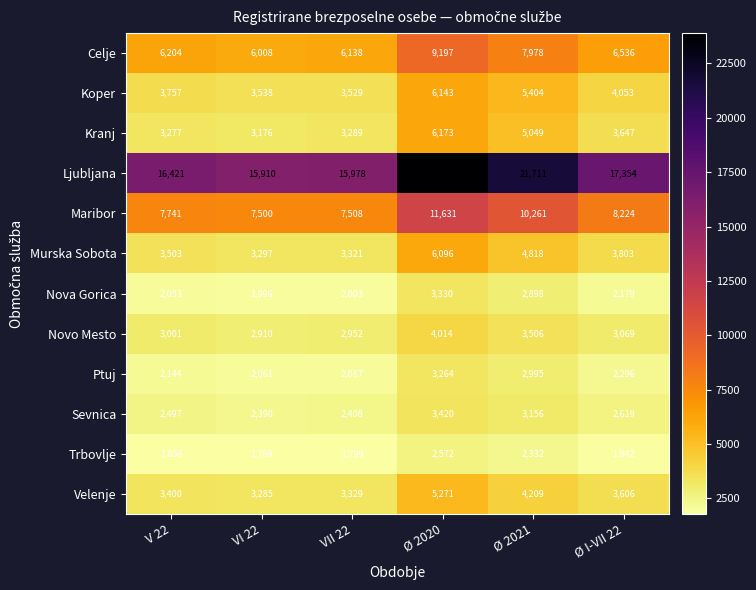

What is the spread (max minus min) of values at Ø 2021?

19379